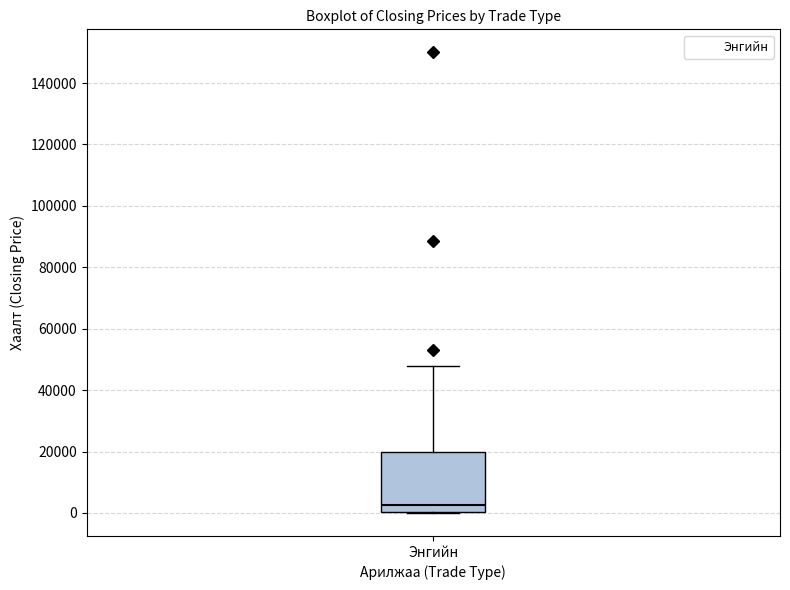

Where does the median line of the box for Энгийн sit on the y-axis? The values are not printed on the chart, so give them approximately, as read against the axis.

2000